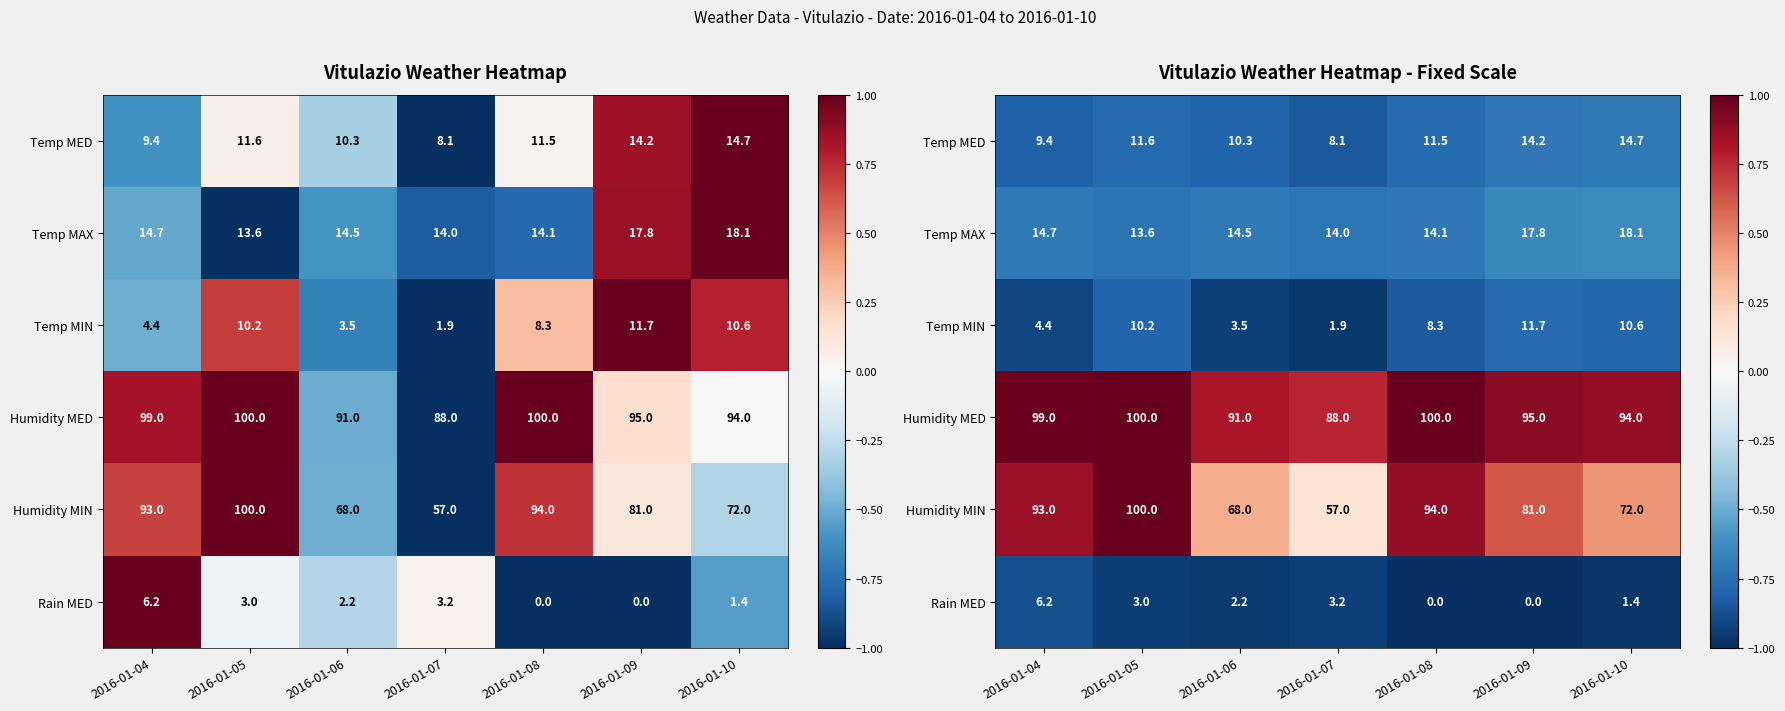

Which series has the largest total across all categories?

Humidity MED